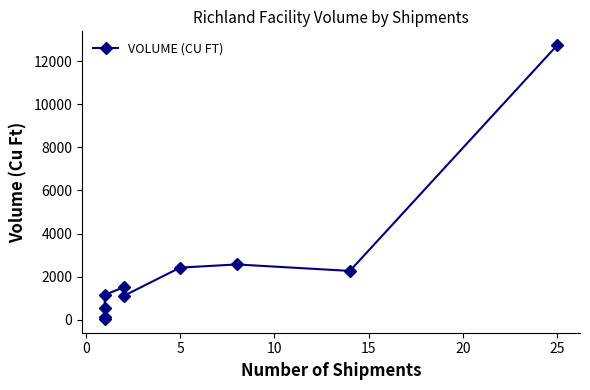

What is the value of the 5th point from the left?

1500.0